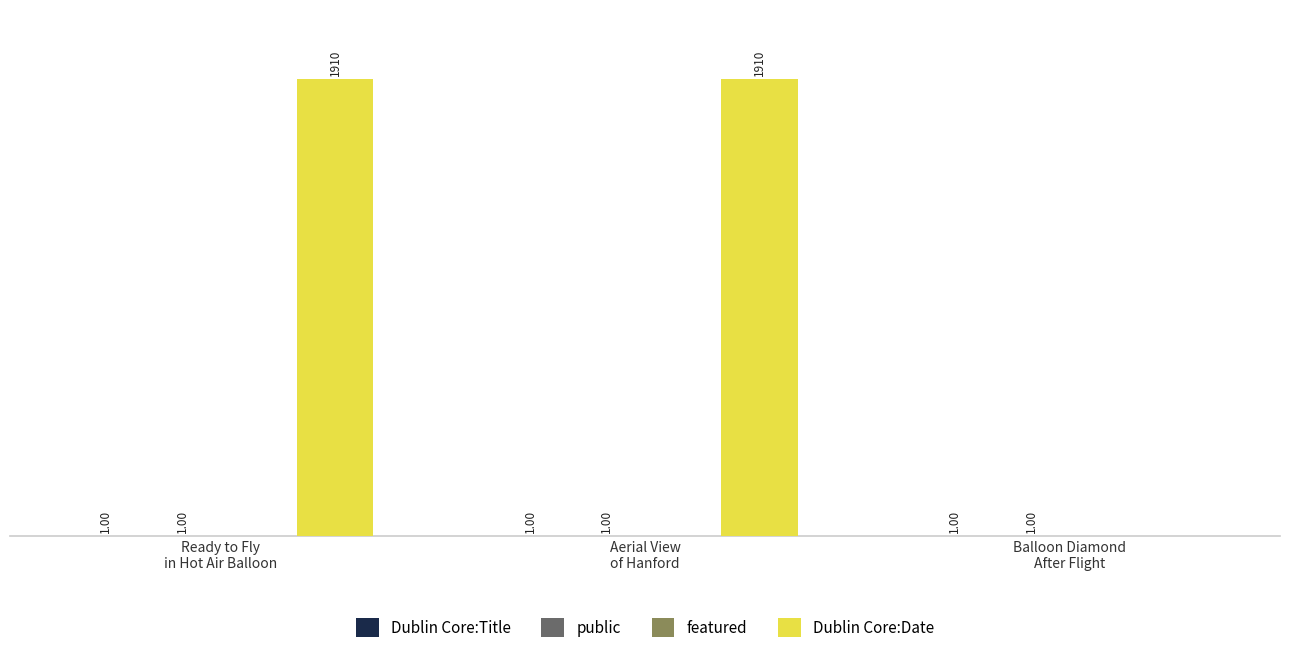

Are the bars horizontal?

No